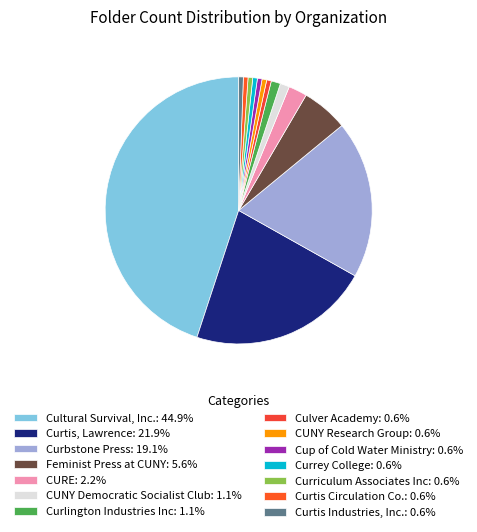

Does any single category account for the majority?

No